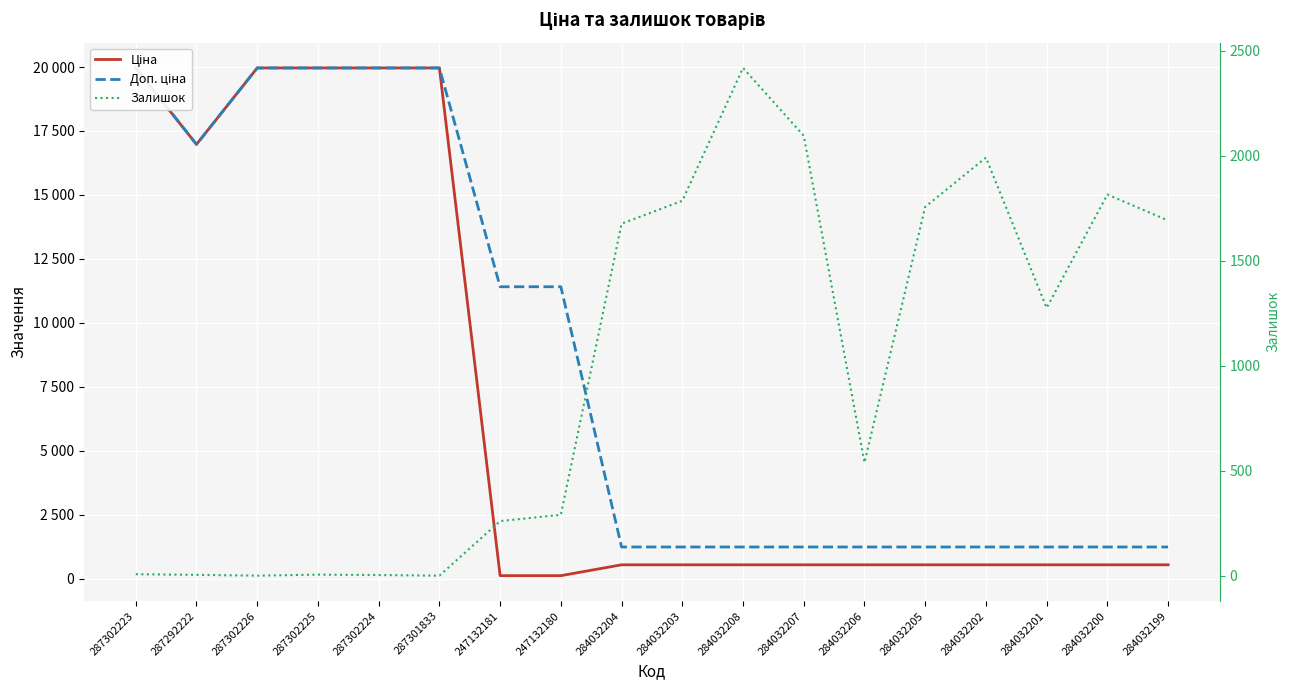

Which category has the lowest value across all series?

287302226